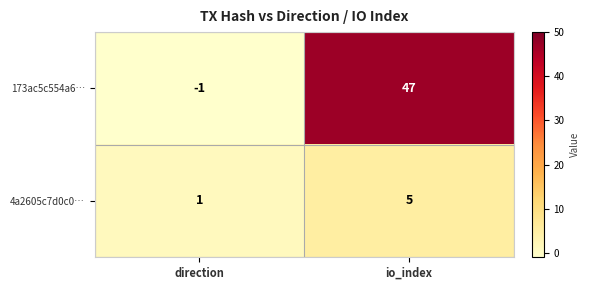

Which category has the lowest value in the 4a2605c7d0c0… series?

direction